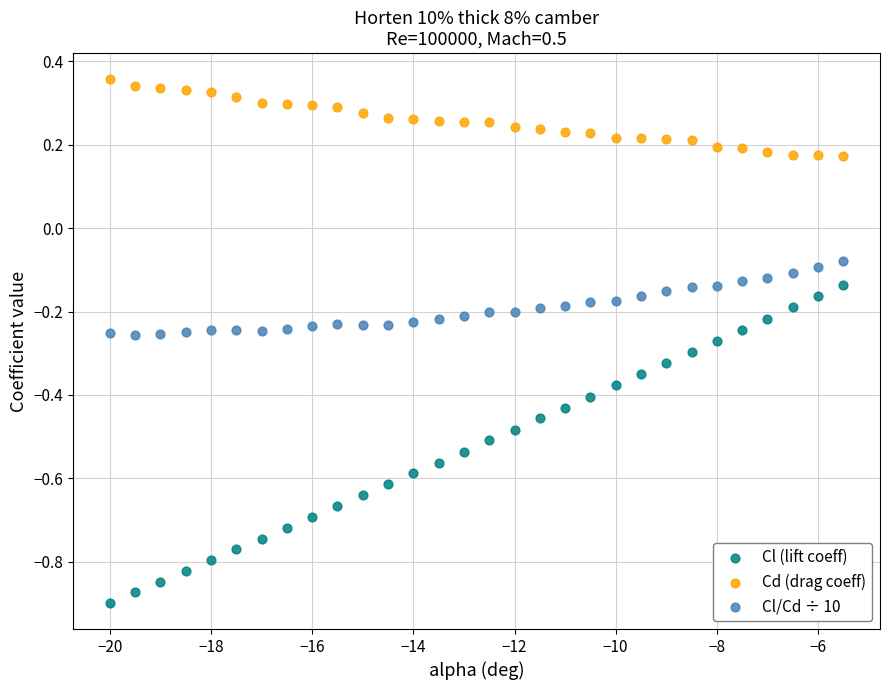

Across all data points, what is the range of Y values (max minus min)?

1.3